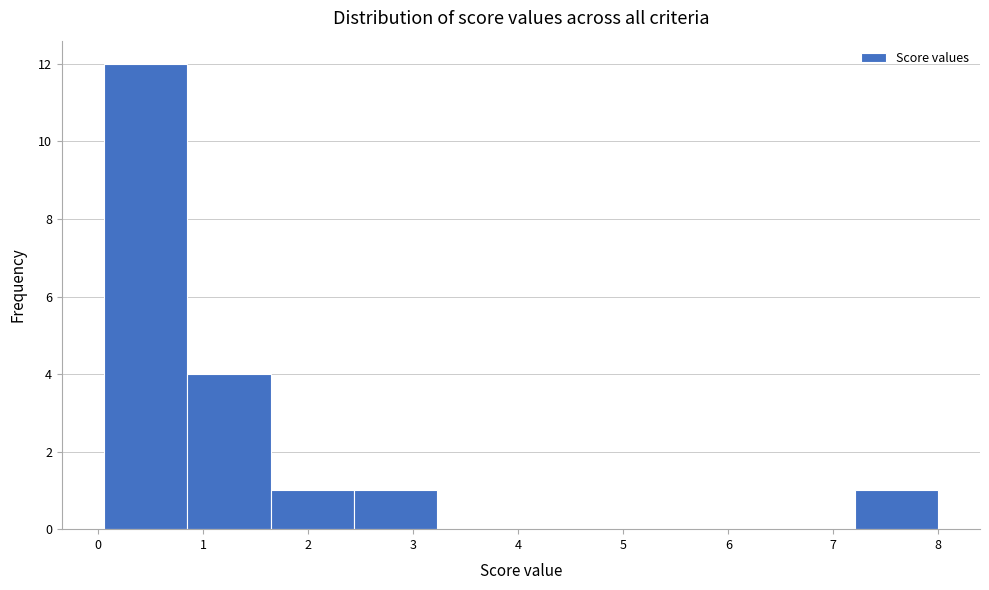

Which range on the x-axis has the tallest bar?

0.1 to 0.8